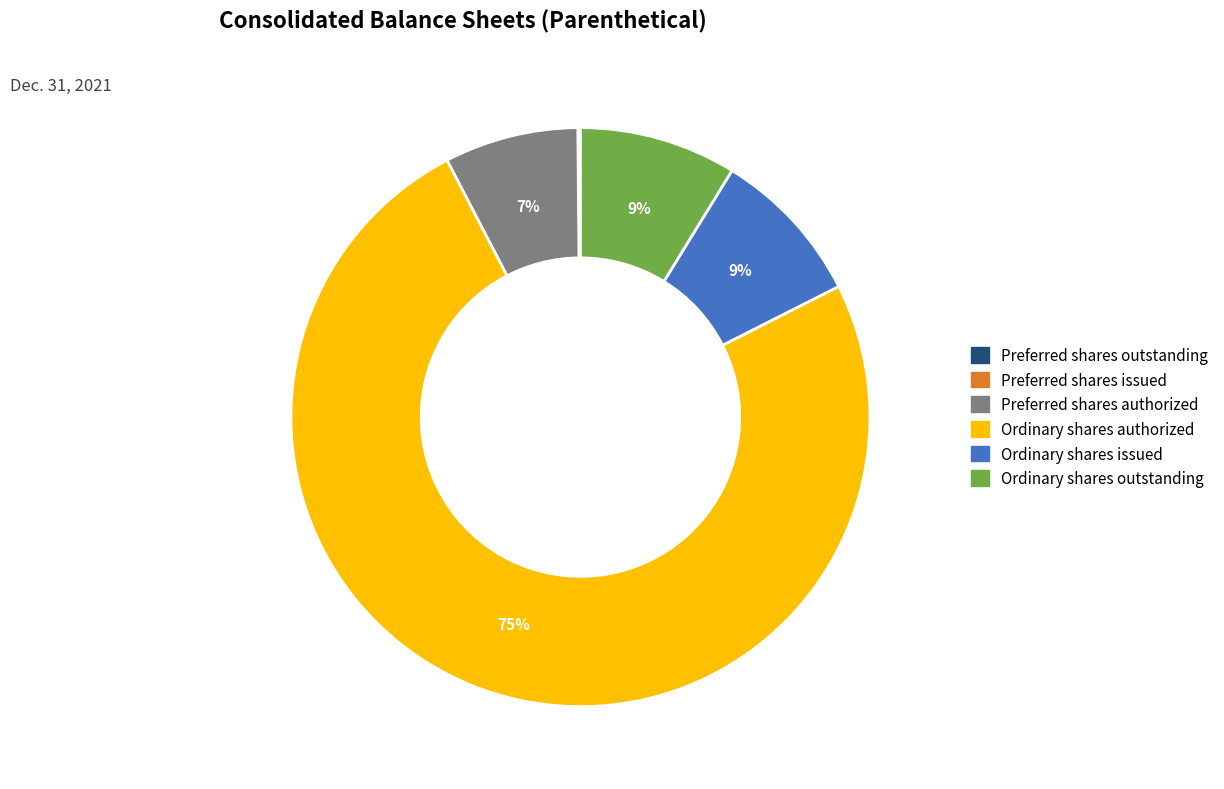

Combined, do Ordinary shares issued and Ordinary shares outstanding account for over 50%?

No